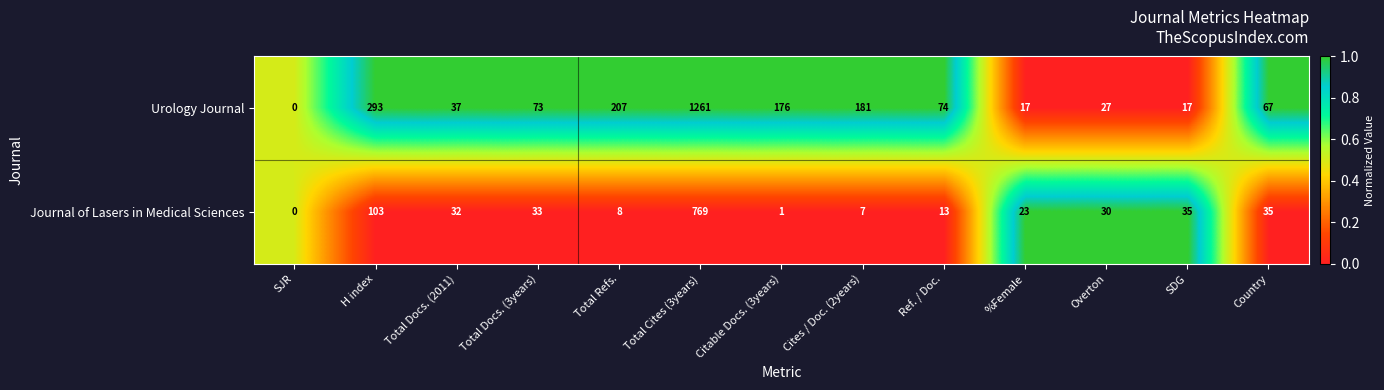

The Urology Journal series shows 102 at Country. True or false?

False